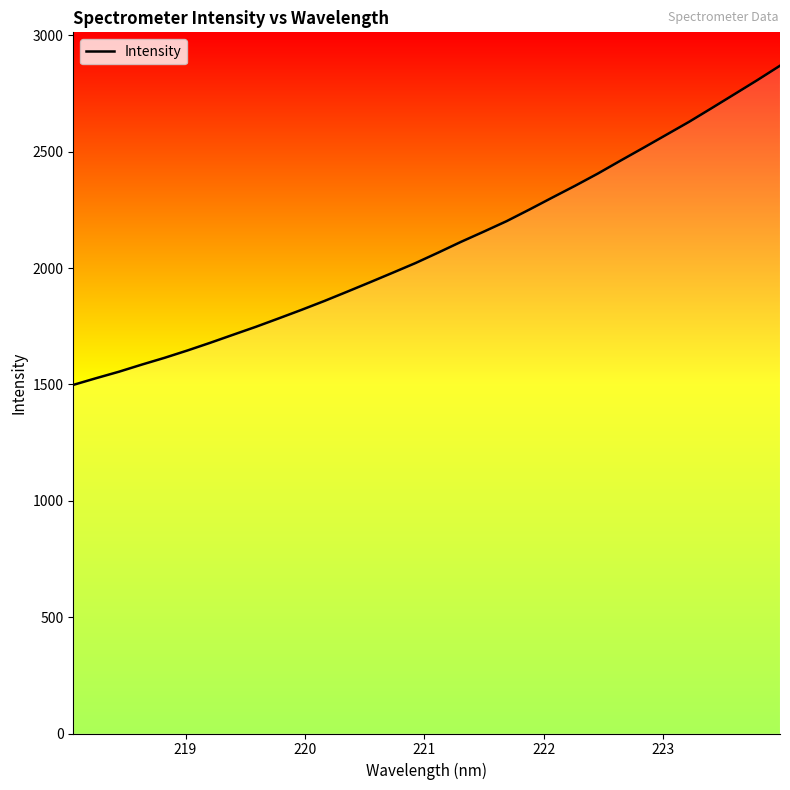

How many distinct data groups are displayed?

1